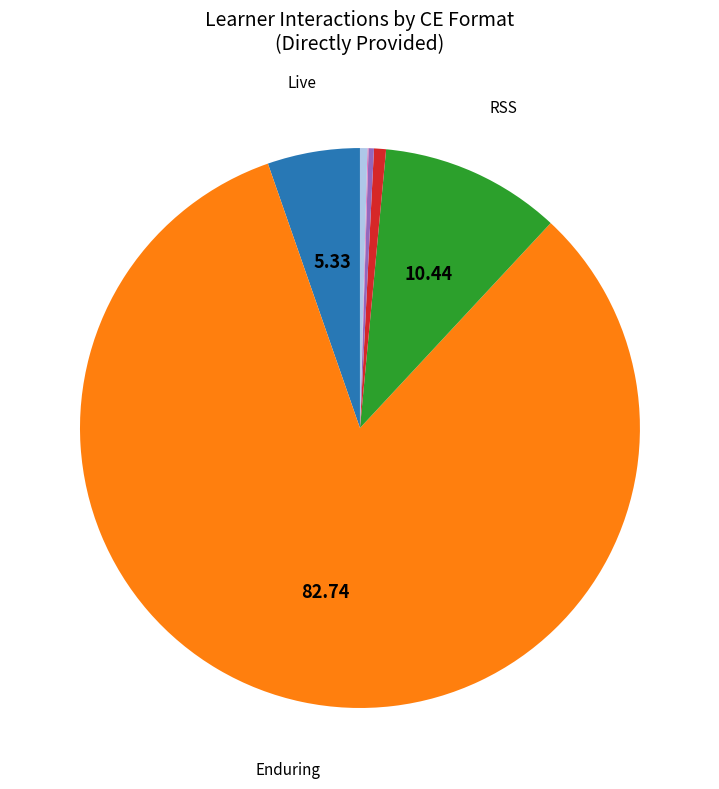

Does any single category account for the majority?

Yes